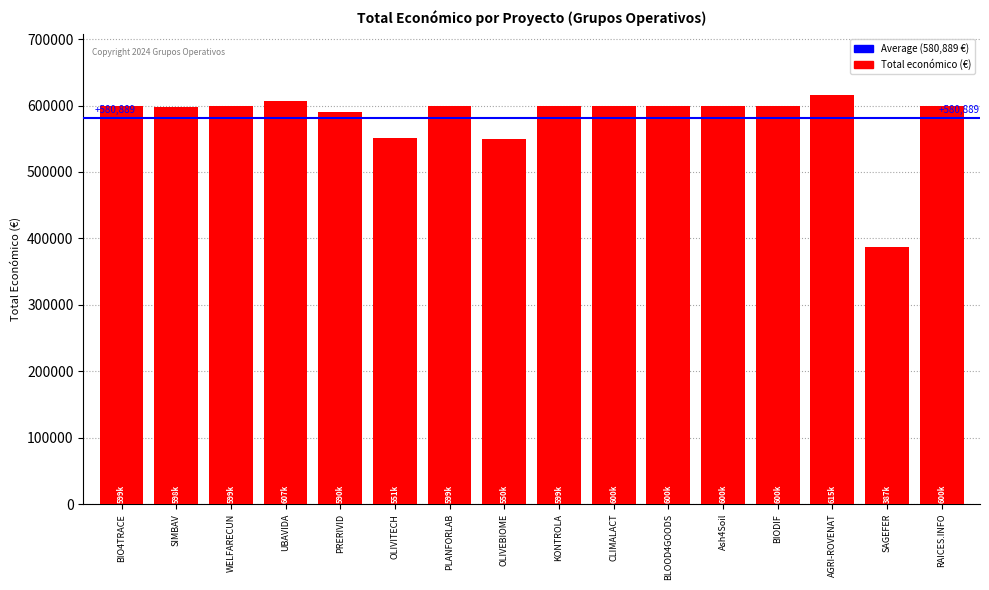

At which category does the chart reach its peak across all series?

AGRI-ROVENAT